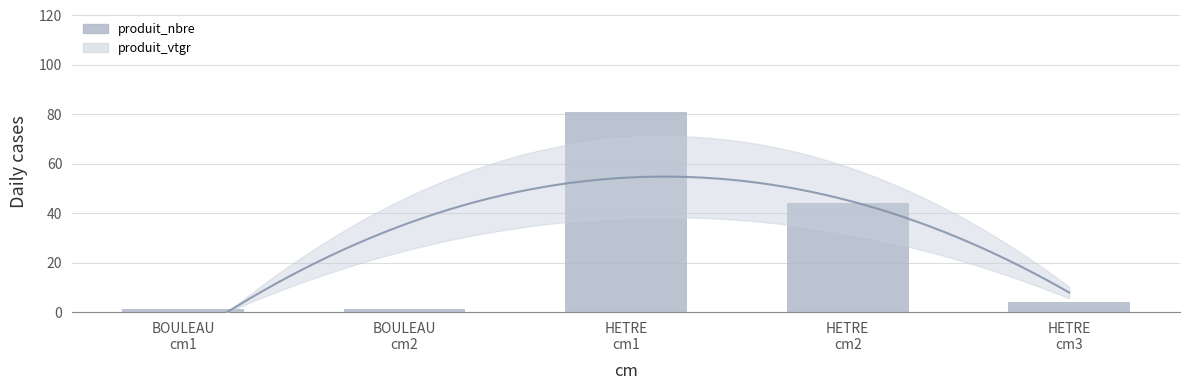

What is the difference between the maximum and minimum values?

80